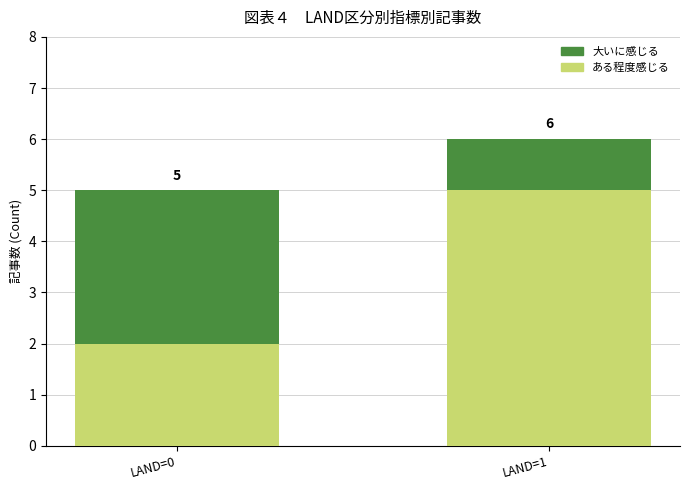

What is the difference between the maximum and minimum values in the ある程度感じる series?

3